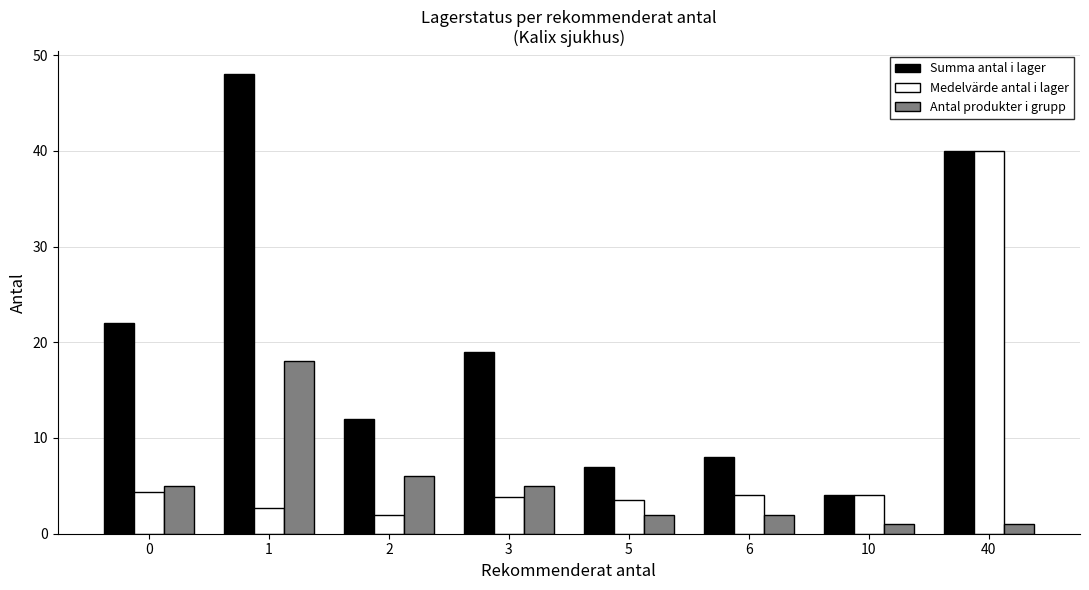

Which series has the largest total across all categories?

Summa antal i lager